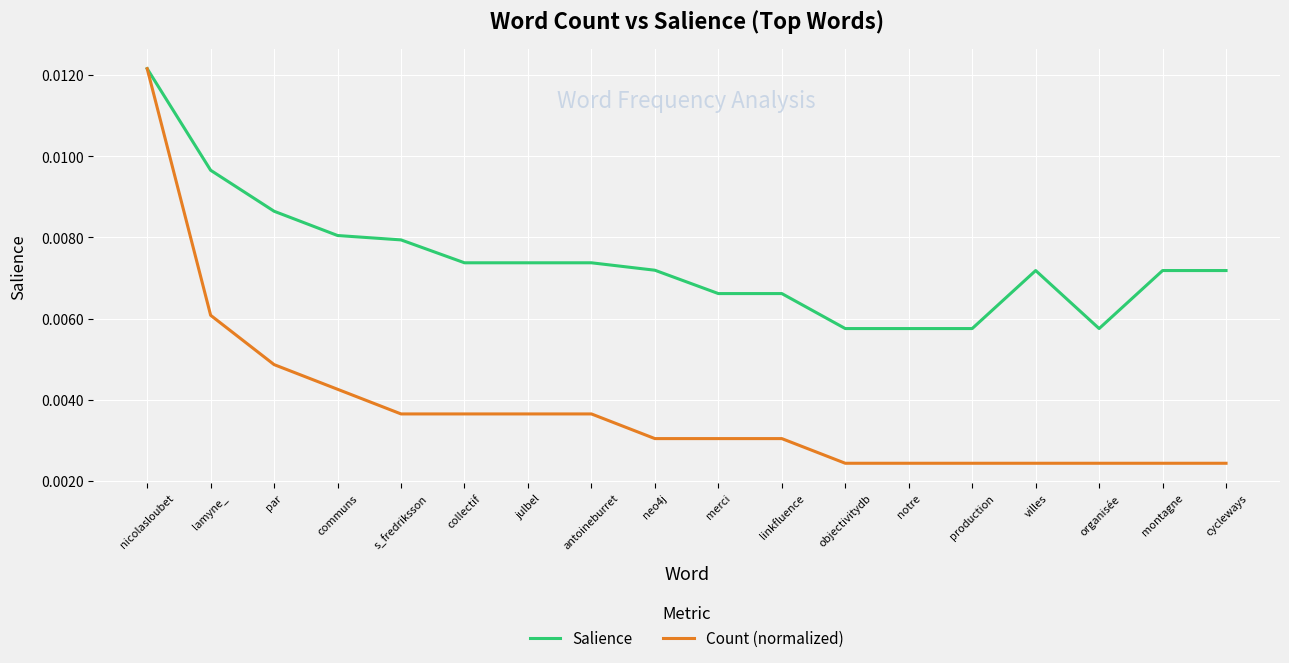

What position from the left is lamyne_?

2